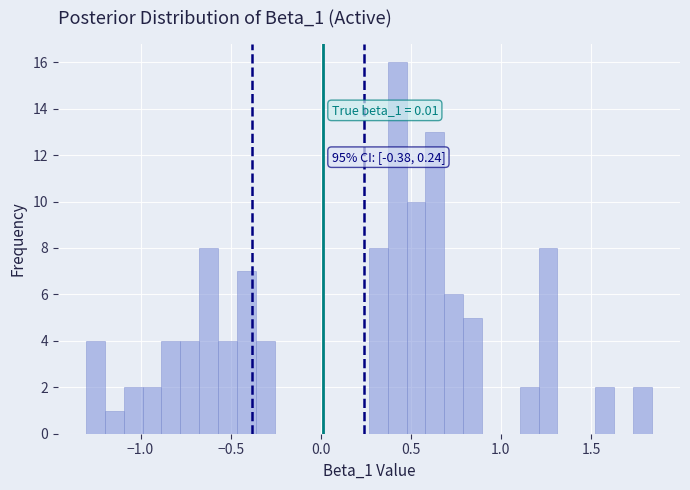

Around what value on the x-axis is the tallest bar? Give the approximate position of its centre, as read against the axis.

0.40